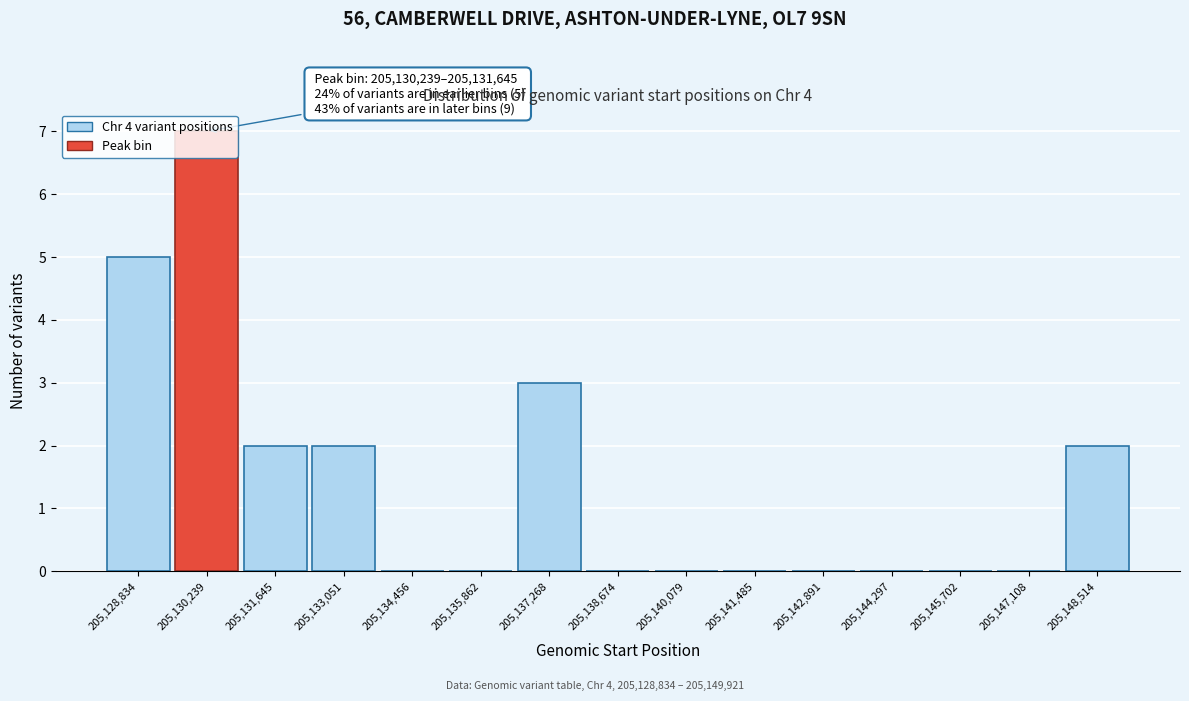

What is the sum of all values?

21